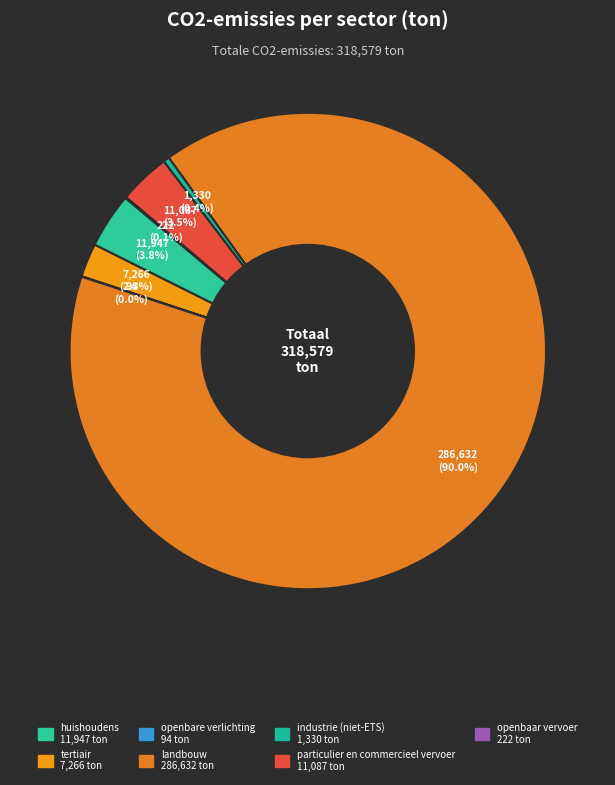

What is the total percentage of openbaar vervoer and tertiair?

2.4%